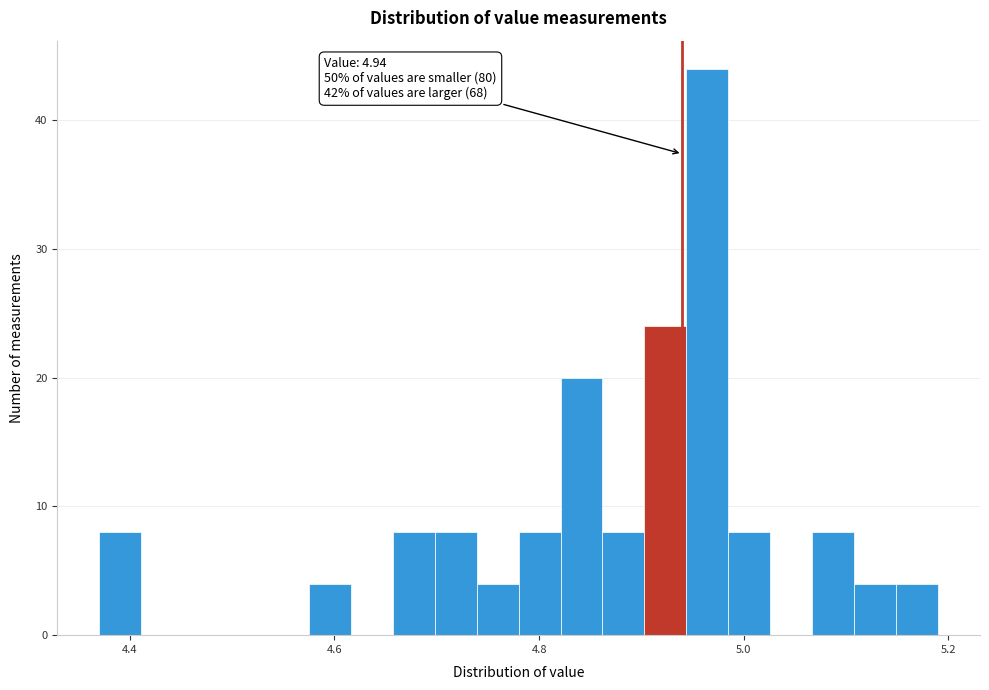

Read against the x-axis, roughly where is the centre of the tallest bar?

4.96